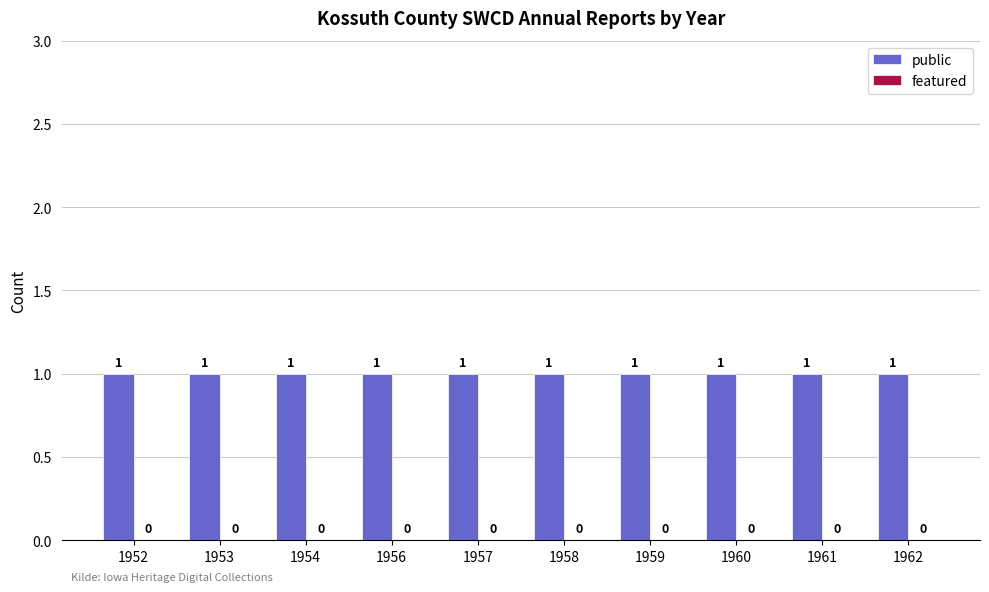

Rank the series at 1952 from lowest to highest value.

featured, public